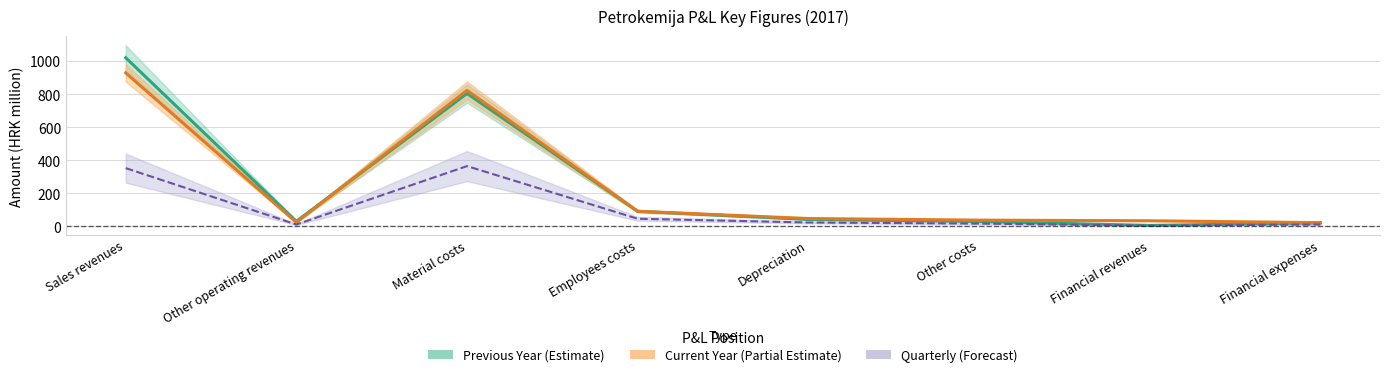

Where is the first local maximum for Current Year Cumulative?

Material costs